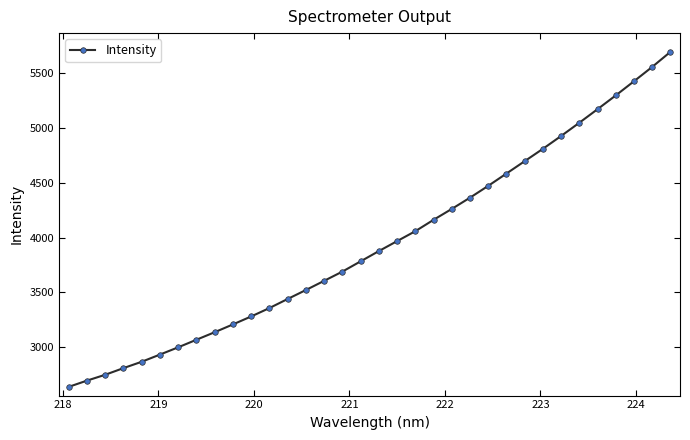

How many lines are shown in the chart?

1